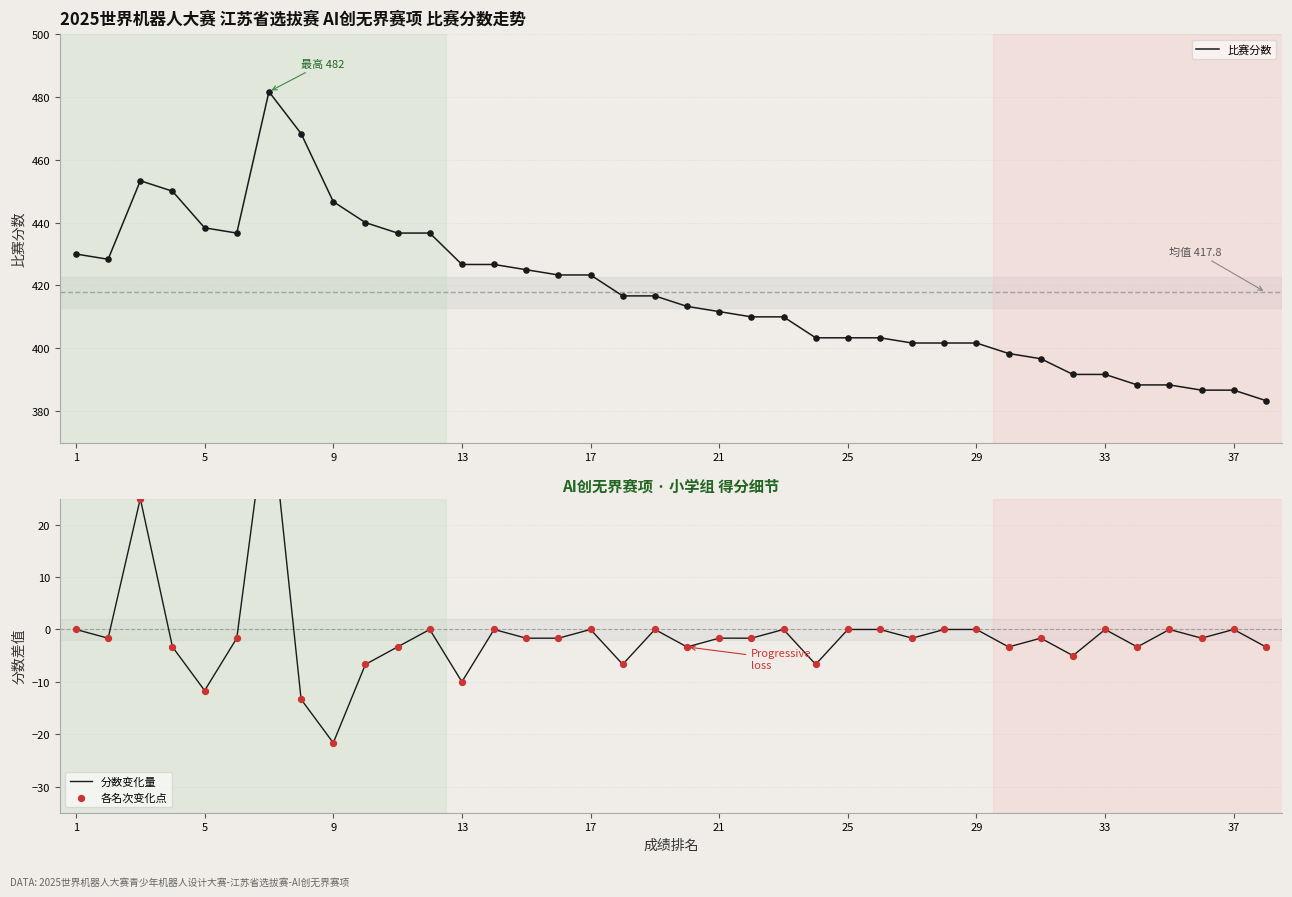

What are all the series names shown in the legend?

比赛分数, 分数变化量, 各名次变化点